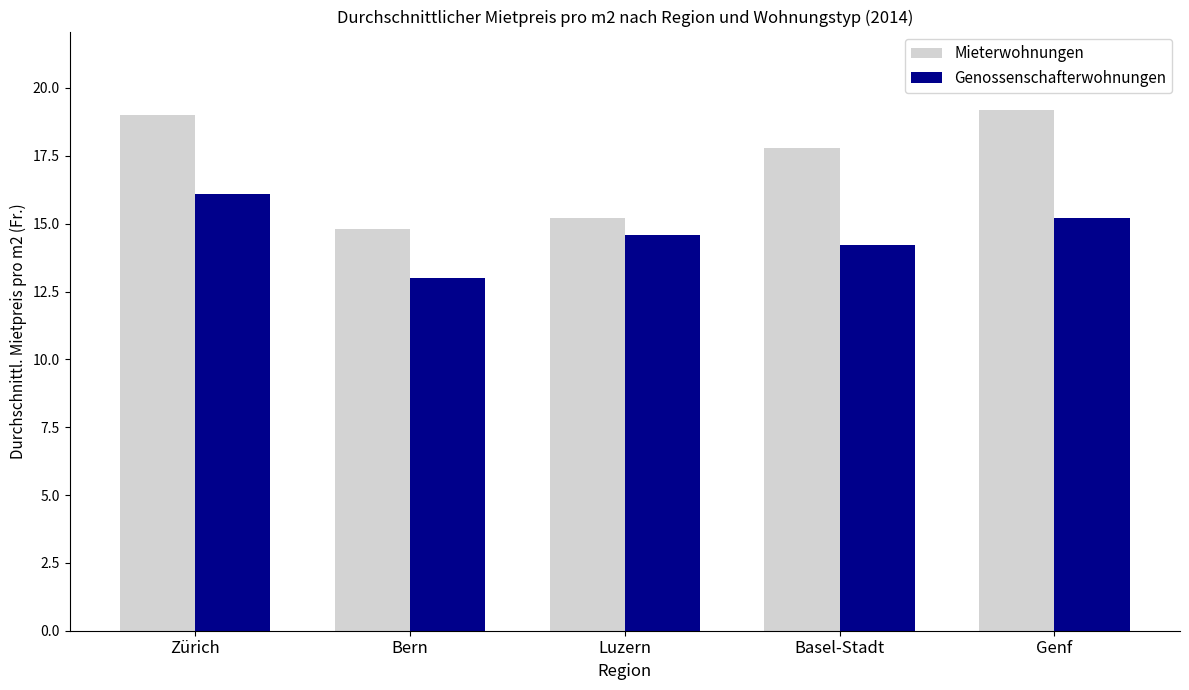

Is the value of Genossenschafterwohnungen at Genf greater than the value of Mieterwohnungen at Genf?

No